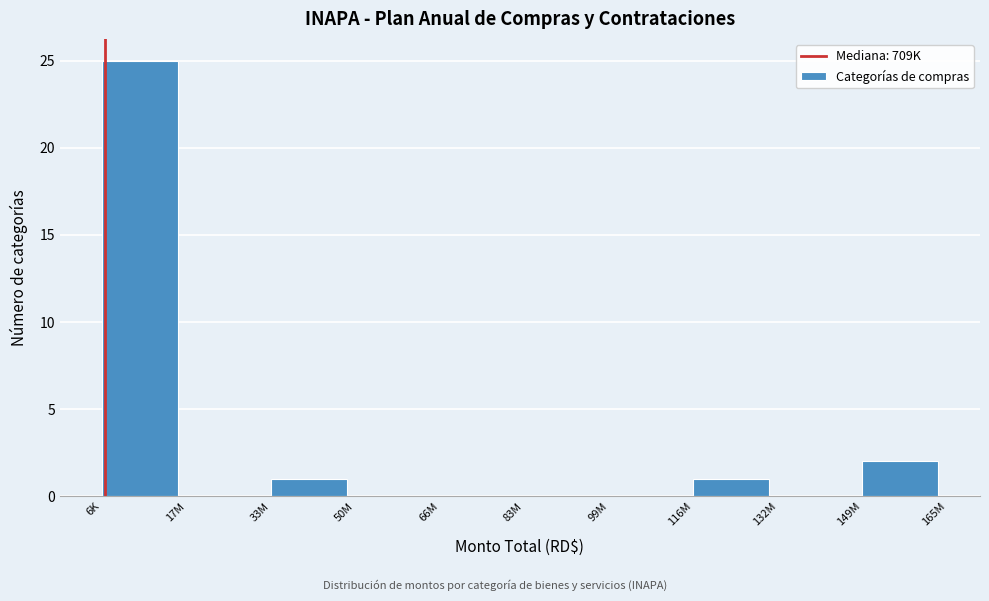

Reading right to left, transcribe all the data shown in this chart.

149M=2	132M=0	116M=1	99M=0	83M=0	66M=0	50M=0	33M=1	17M=0	6K=25